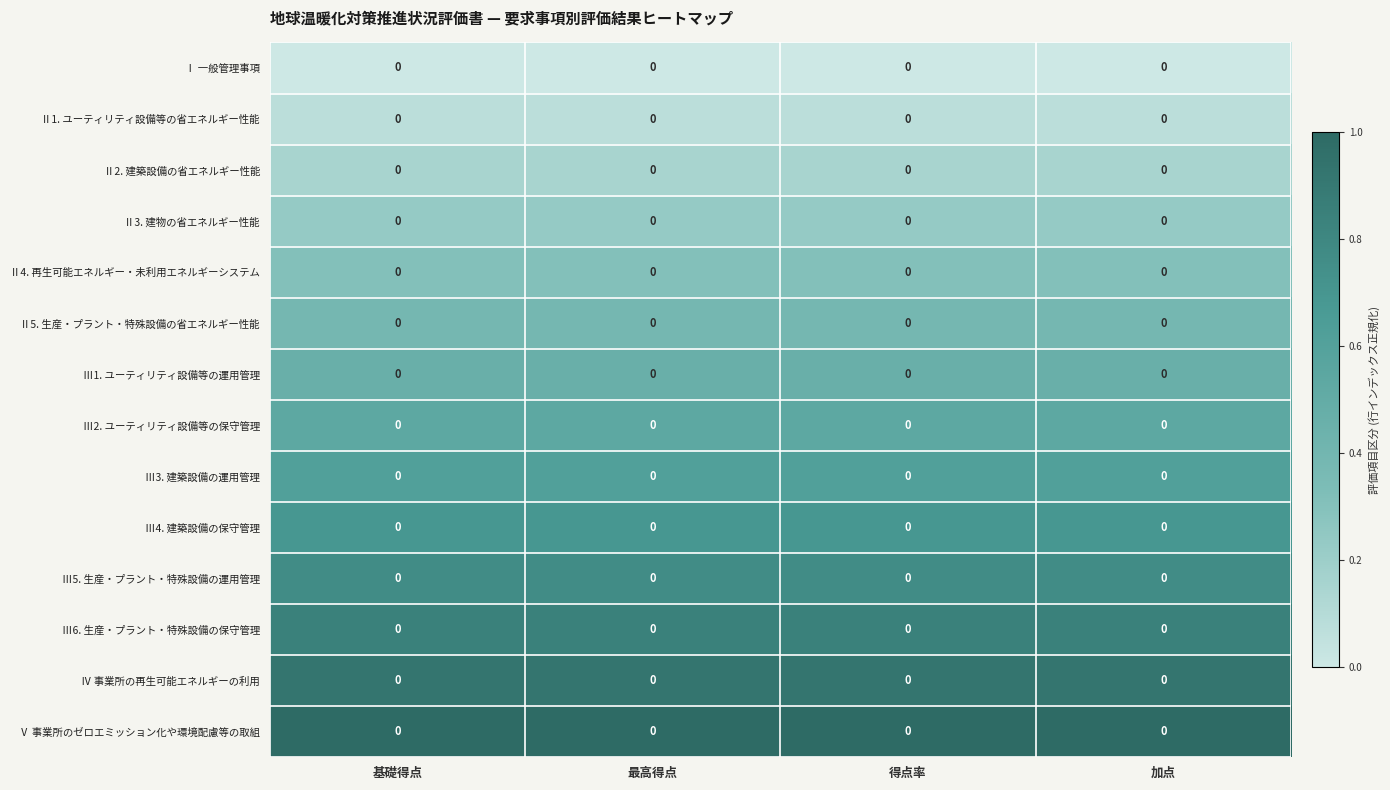

Is the value of Ⅰ 一般管理事項 at 得点率 greater than the value of Ⅲ5. 生産・プラント・特殊設備の運用管理 at 最高得点?

No